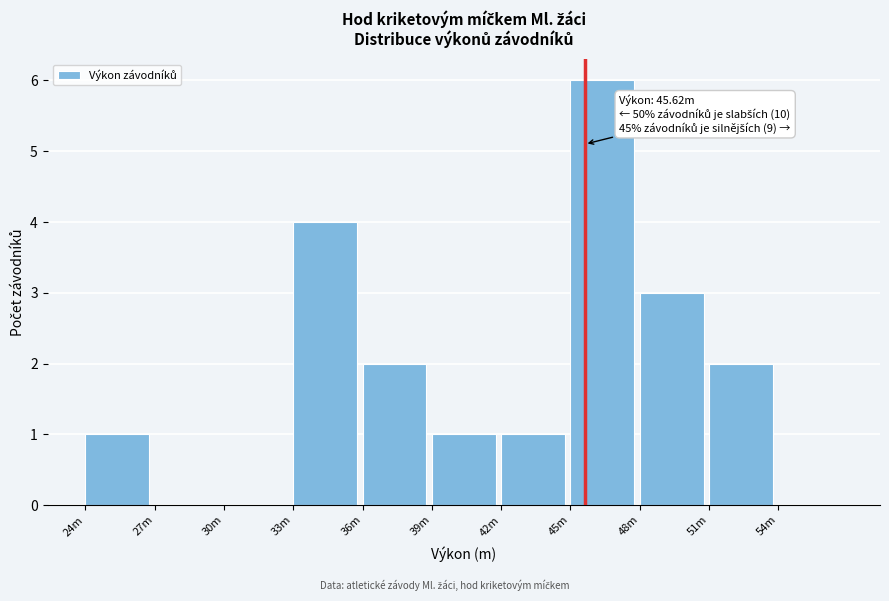

Reading left to right, list all the values displayed in this chart.

24m=1	27m=0	30m=0	33m=4	36m=2	39m=1	42m=1	45m=6	48m=3	51m=2	54m=0